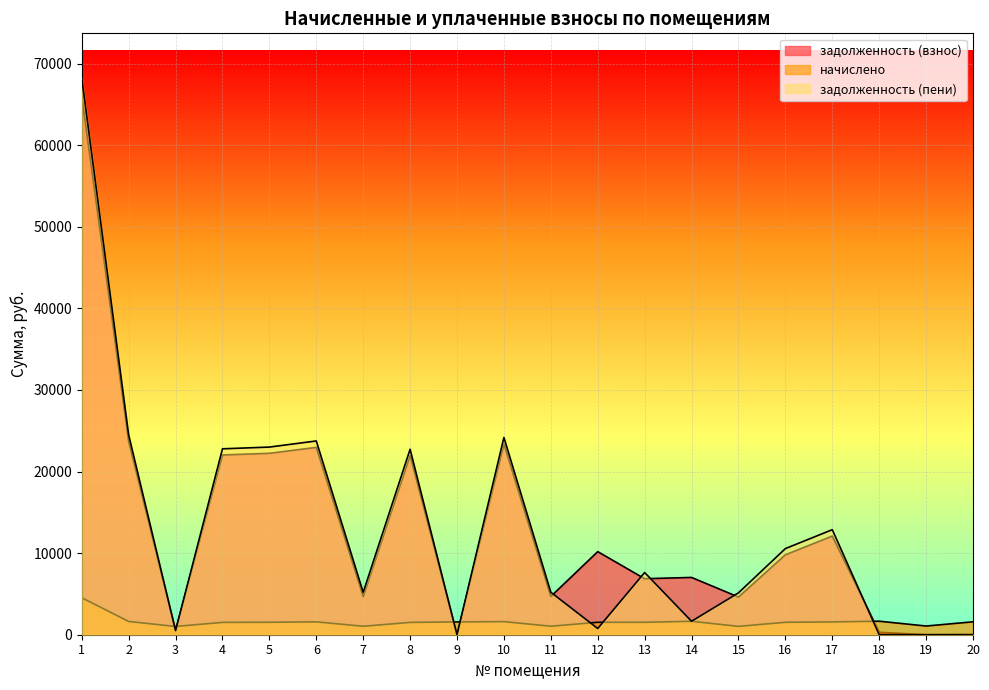

How many values in the задолженность (пени) series are below 7625?

10